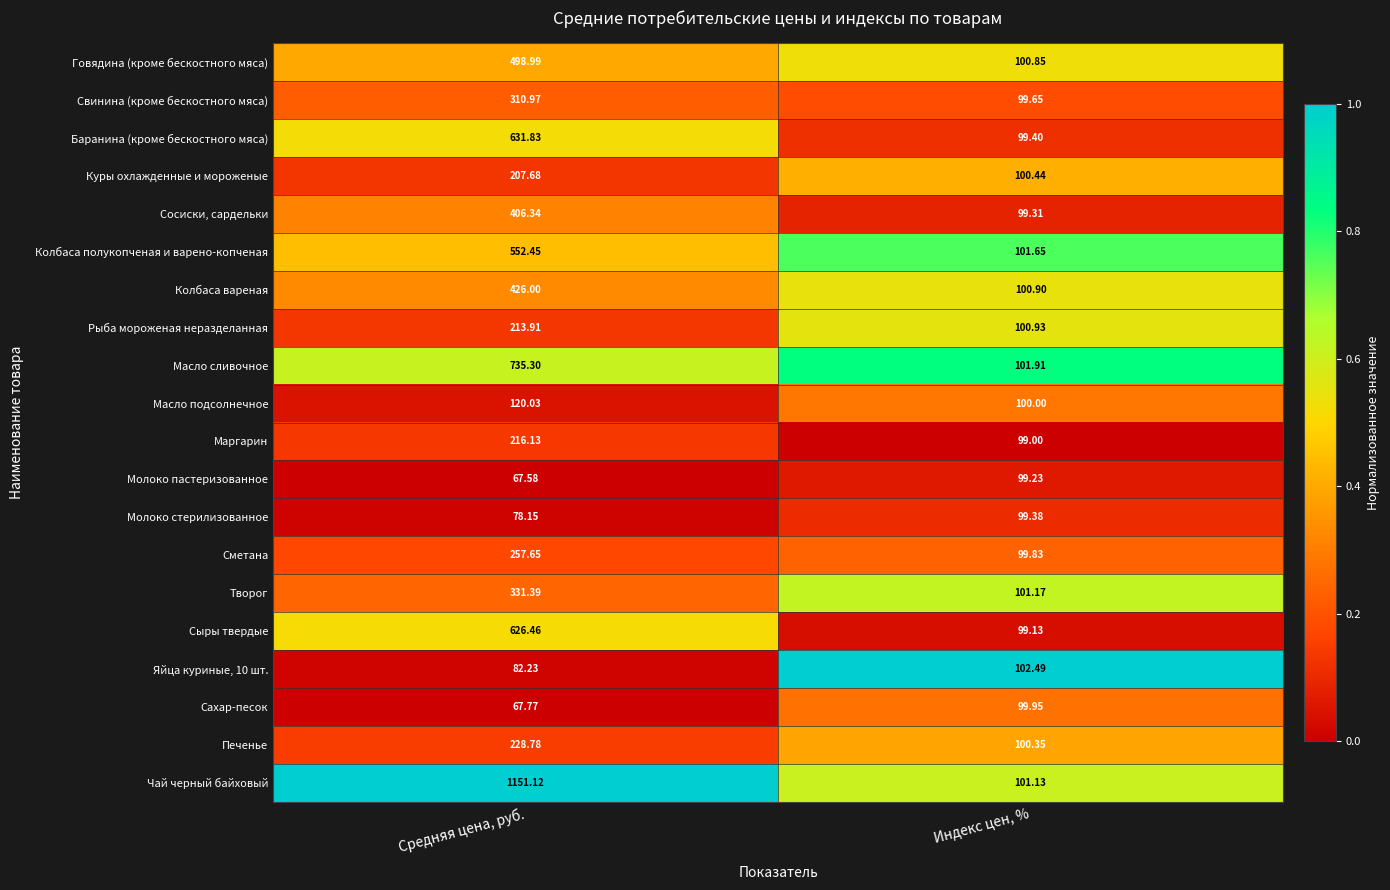

Rank the categories by Масло подсолнечное value from lowest to highest.

Индекс цен, %, Средняя цена, руб.